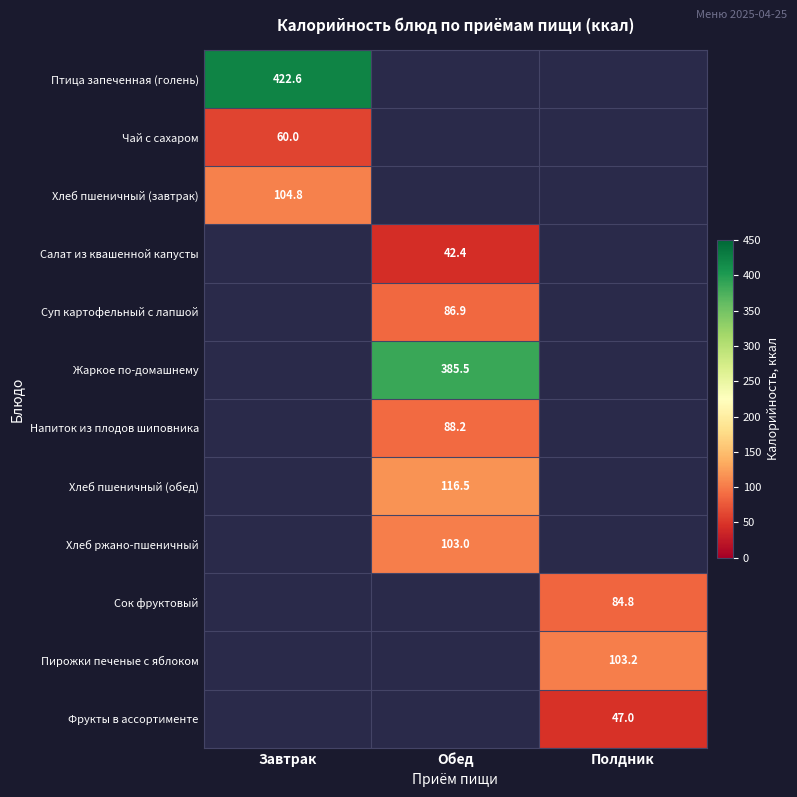

Is it true that Салат из квашенной капусты equals 42.4 at Обед?

True